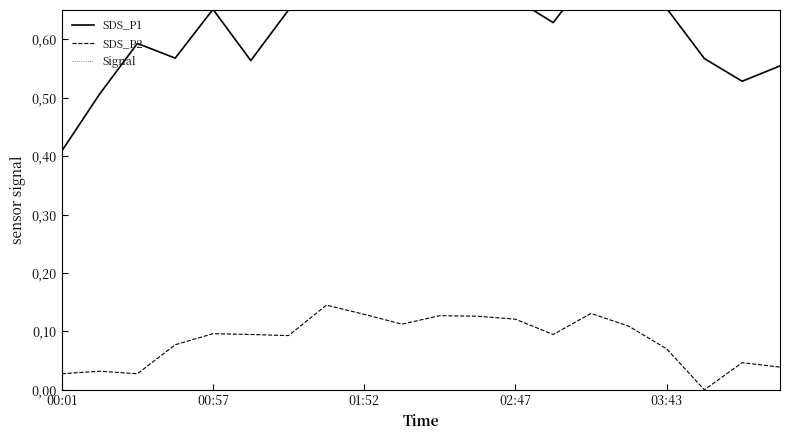

At 13, list the series in order from smallest to largest.

SDS_P2, SDS_P1, Signal